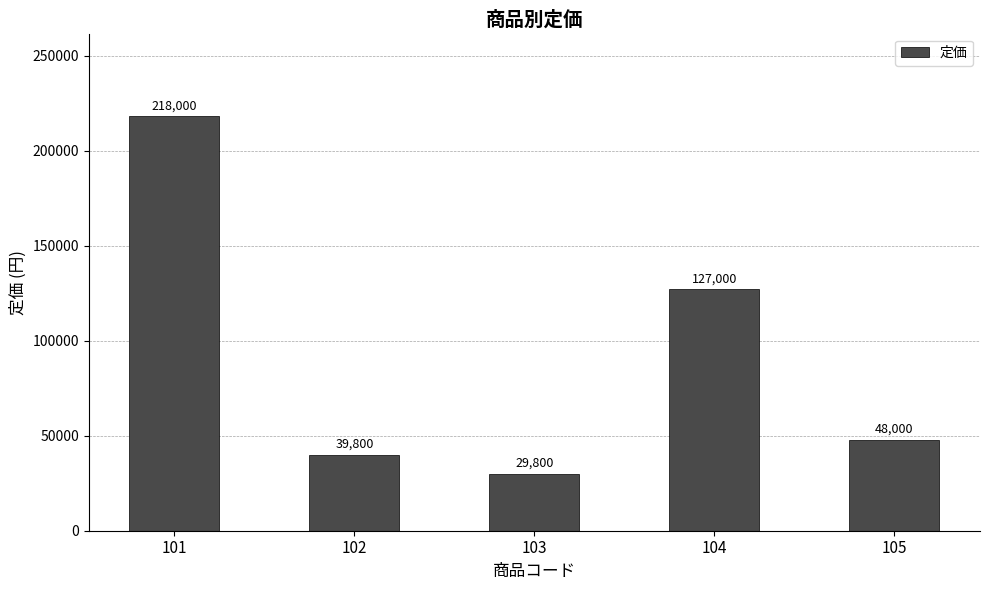

Rank the categories by value from highest to lowest.

101, 104, 105, 102, 103